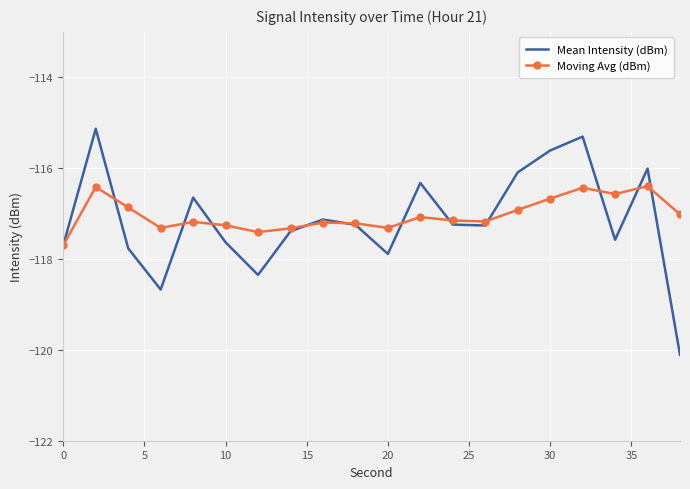

Count the number of data series in this chart.

2